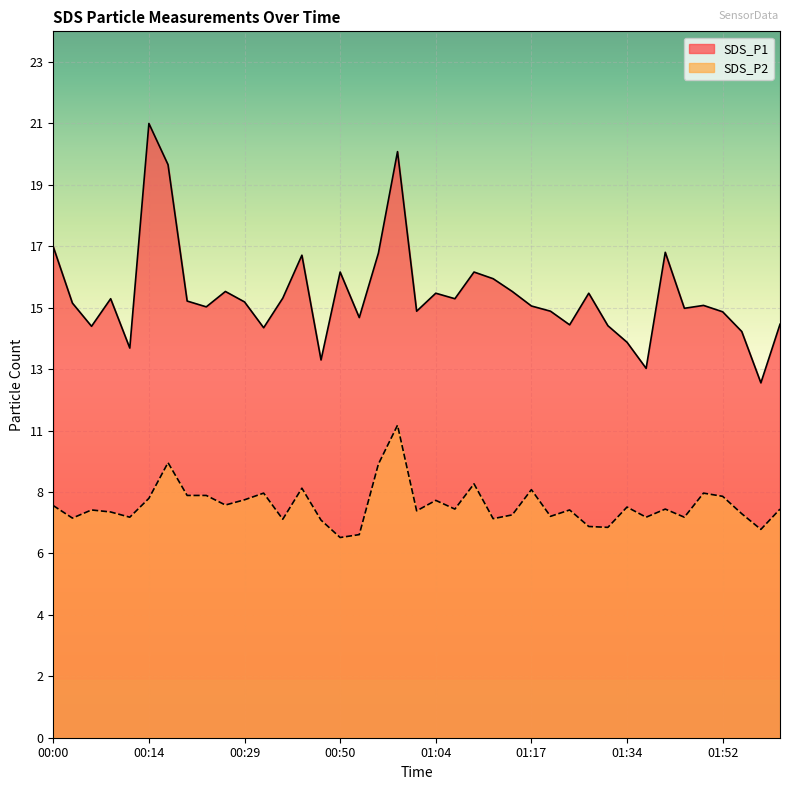

Which series has the largest total across all categories?

SDS_P1